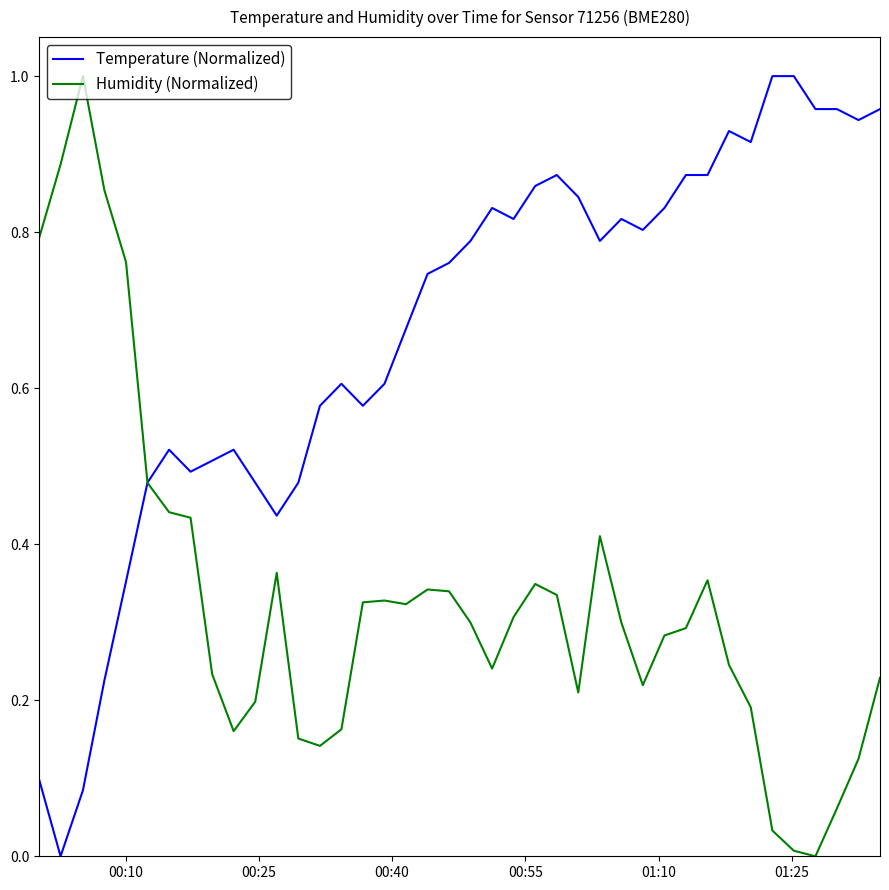

Which series has the largest total across all categories?

Temperature (Normalized)